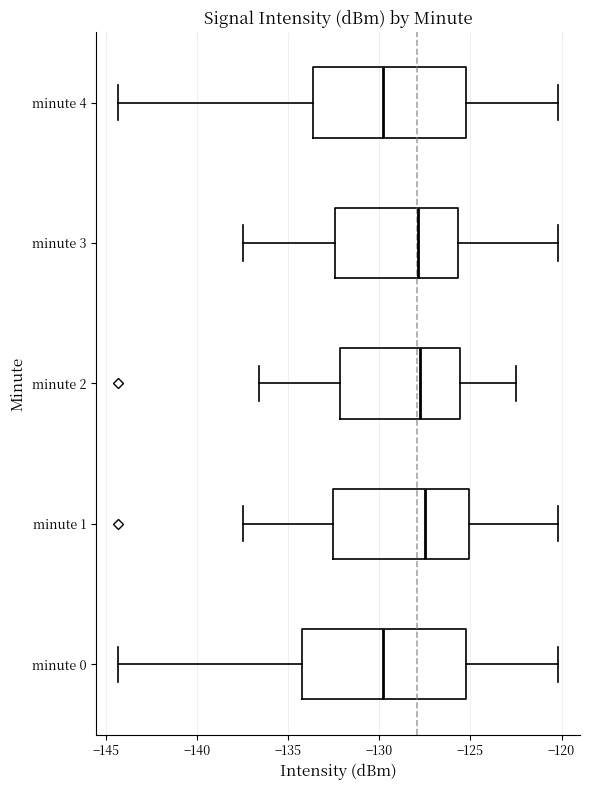

Reading bottom to top, read every box against the x-axis: the position of its median line, the range the box covers, and the ends of its whiskers. The values are not printed on the chart, so give them approximately, as read against the axis.

minute 0: median -130.0, box -134.0 to -125.0, whiskers -144.5 to -120.0
minute 1: median -127.5, box -132.5 to -125.0, whiskers -137.5 to -120.0
minute 2: median -128.0, box -132.0 to -125.5, whiskers -136.5 to -122.5
minute 3: median -128.0, box -132.5 to -125.5, whiskers -137.5 to -120.0
minute 4: median -130.0, box -133.5 to -125.0, whiskers -144.5 to -120.0